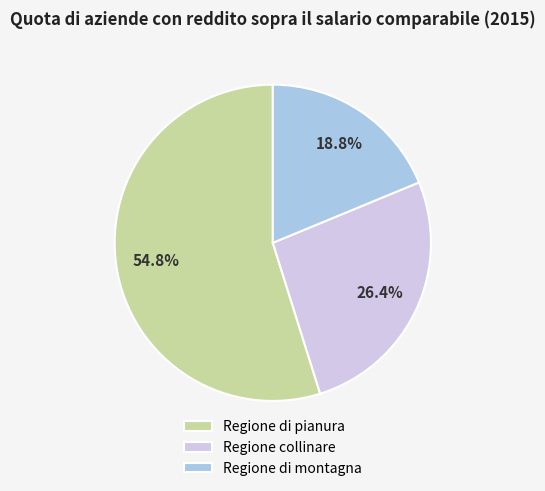

Count the number of slices in the pie.

3